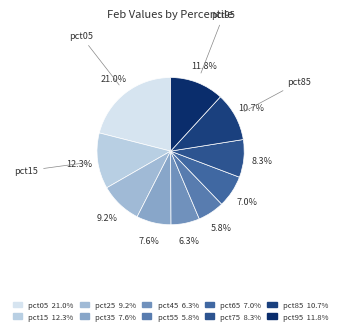

To the nearest percent, what portion does pct65 represent?

7%